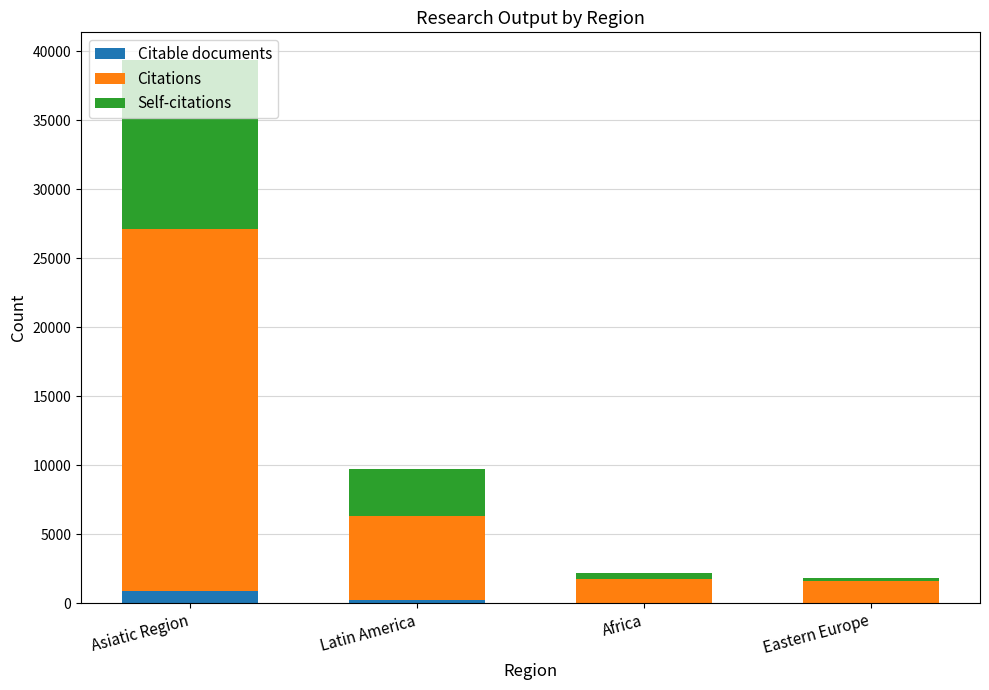

What is the sum of all Citable documents values?

1193